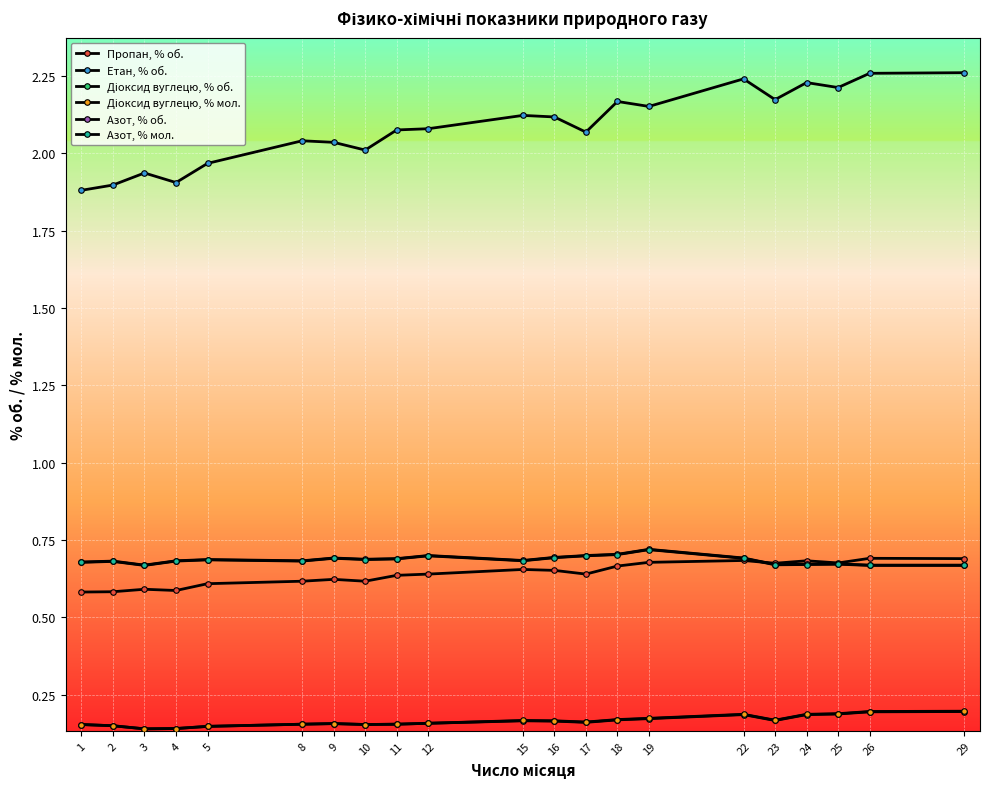

Reading left to right, transcribe all the data shown in this chart.

Пропан, % об.: 0.6	0.6	0.6	0.6	0.6	0.6	0.6	0.6	0.6	0.6	0.7	0.7	0.6	0.7	0.7	0.7	0.7	0.7	0.7	0.7	0.7
Етан, % об.: 1.9	1.9	1.9	1.9	2.0	2.0	2.0	2.0	2.1	2.1	2.1	2.1	2.1	2.2	2.2	2.2	2.2	2.2	2.2	2.3	2.3
Діоксид вуглецю, % об.: 0.2	0.1	0.1	0.1	0.1	0.2	0.2	0.2	0.2	0.2	0.2	0.2	0.2	0.2	0.2	0.2	0.2	0.2	0.2	0.2	0.2
Діоксид вуглецю, % мол.: 0.2	0.1	0.1	0.1	0.1	0.2	0.2	0.2	0.2	0.2	0.2	0.2	0.2	0.2	0.2	0.2	0.2	0.2	0.2	0.2	0.2
Азот, % об.: 0.7	0.7	0.7	0.7	0.7	0.7	0.7	0.7	0.7	0.7	0.7	0.7	0.7	0.7	0.7	0.7	0.7	0.7	0.7	0.7	0.7
Азот, % мол.: 0.7	0.7	0.7	0.7	0.7	0.7	0.7	0.7	0.7	0.7	0.7	0.7	0.7	0.7	0.7	0.7	0.7	0.7	0.7	0.7	0.7